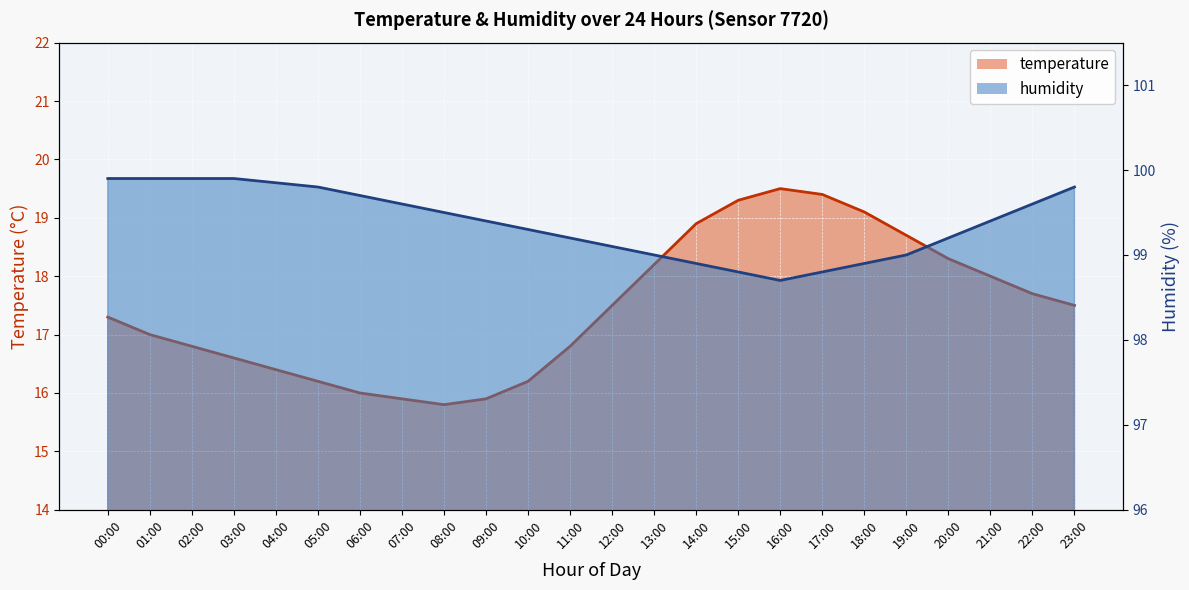

True or false: humidity has a value of 31.1 at 17:00.

False